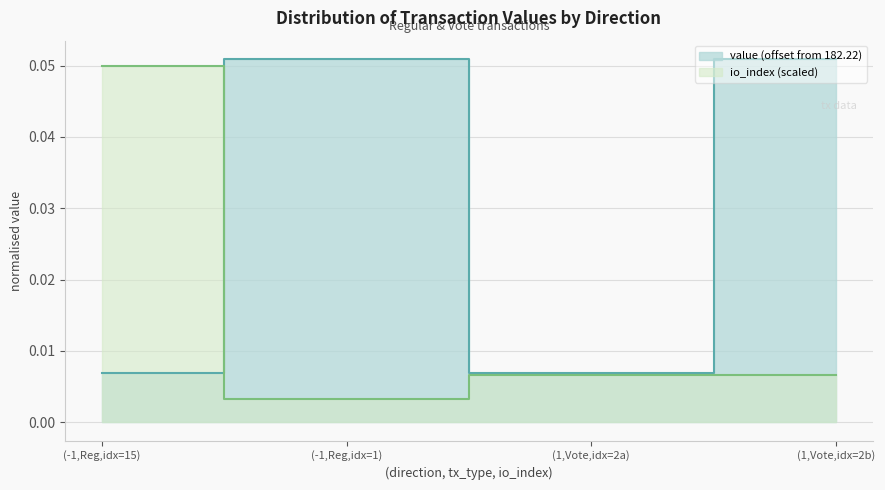

List the series in order of their peak value, highest first.

value, io_index